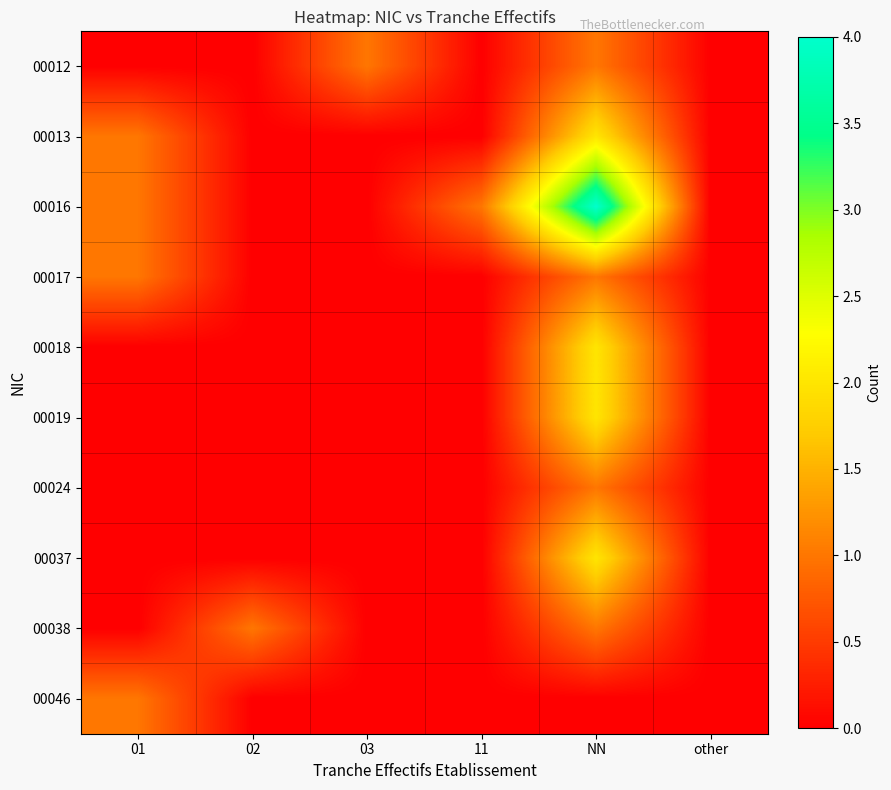

Count the number of data series in this chart.

10